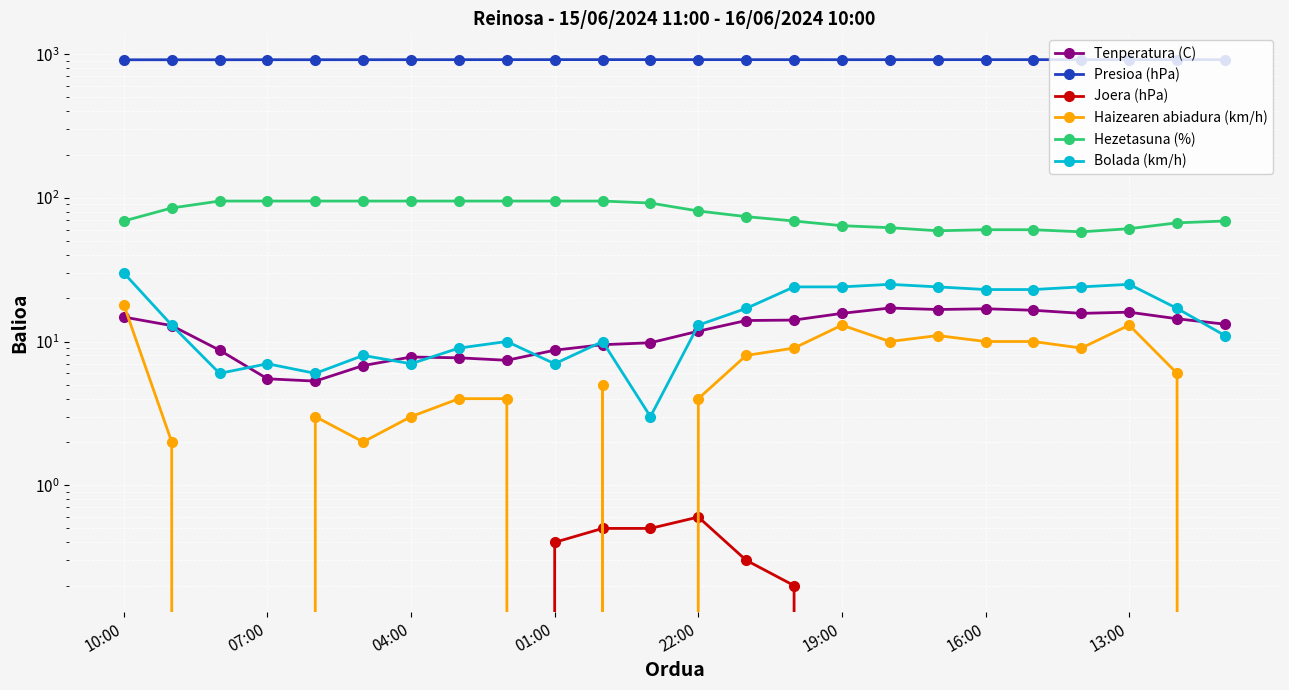

List the series in order of their peak value, lowest first.

Joera (hPa), Tenperatura (C), Haizearen abiadura (km/h), Bolada (km/h), Hezetasuna (%), Presioa (hPa)